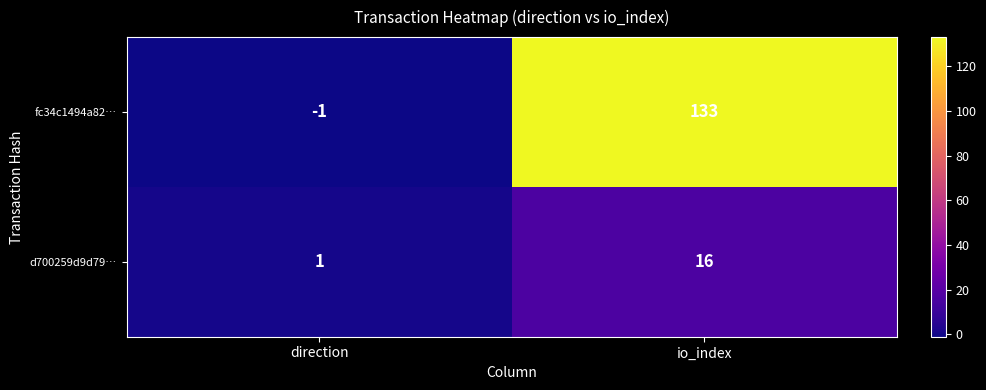

What is the greatest value displayed?

133